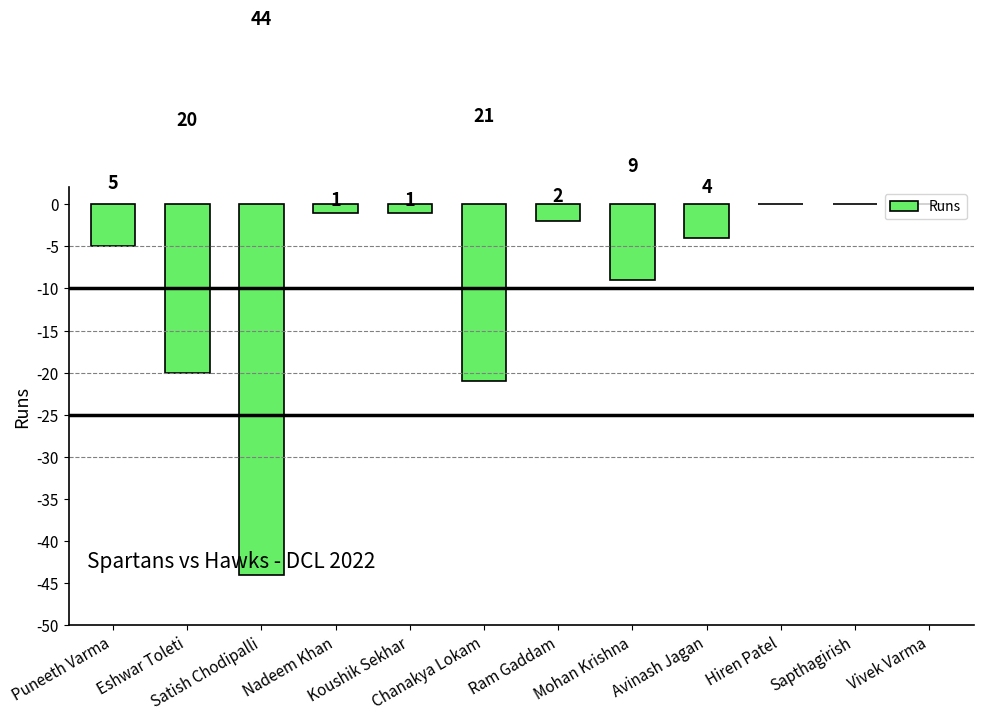

Are the bars horizontal?

No